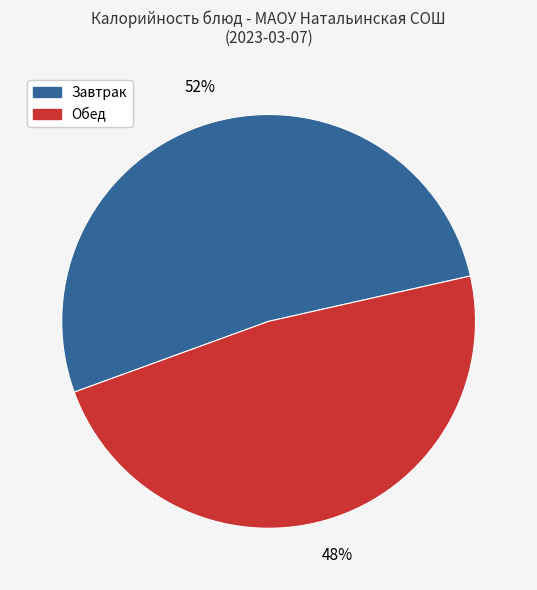

Does any single category account for the majority?

Yes